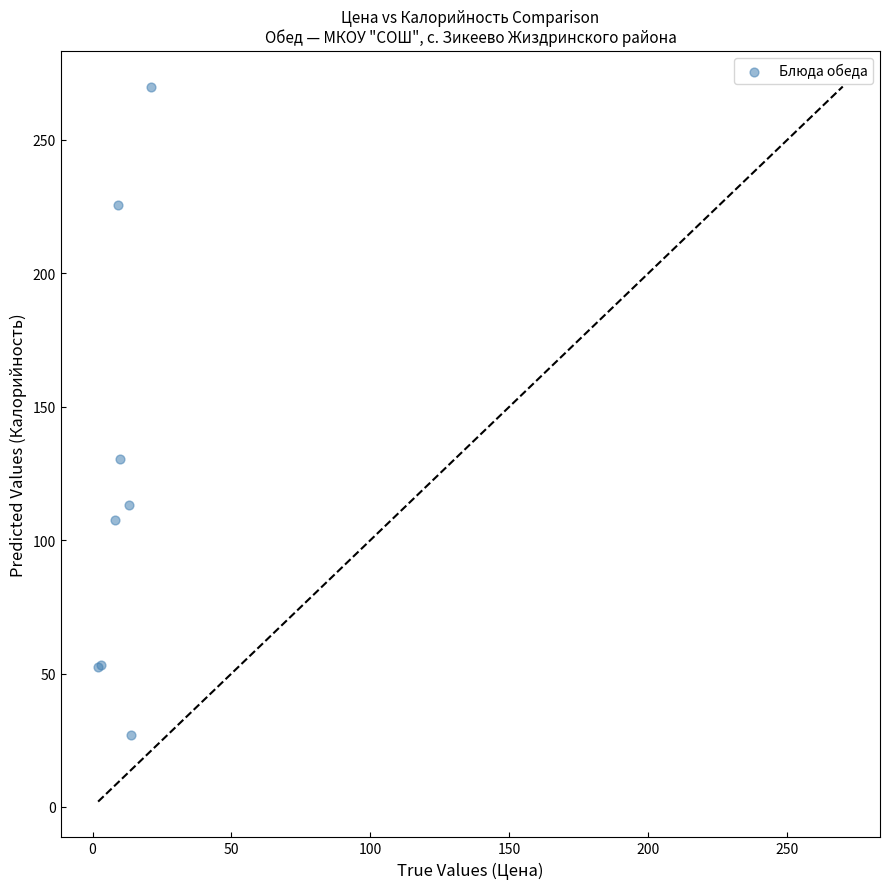

What Y value in the scatter plot is closest to 148?

130.6